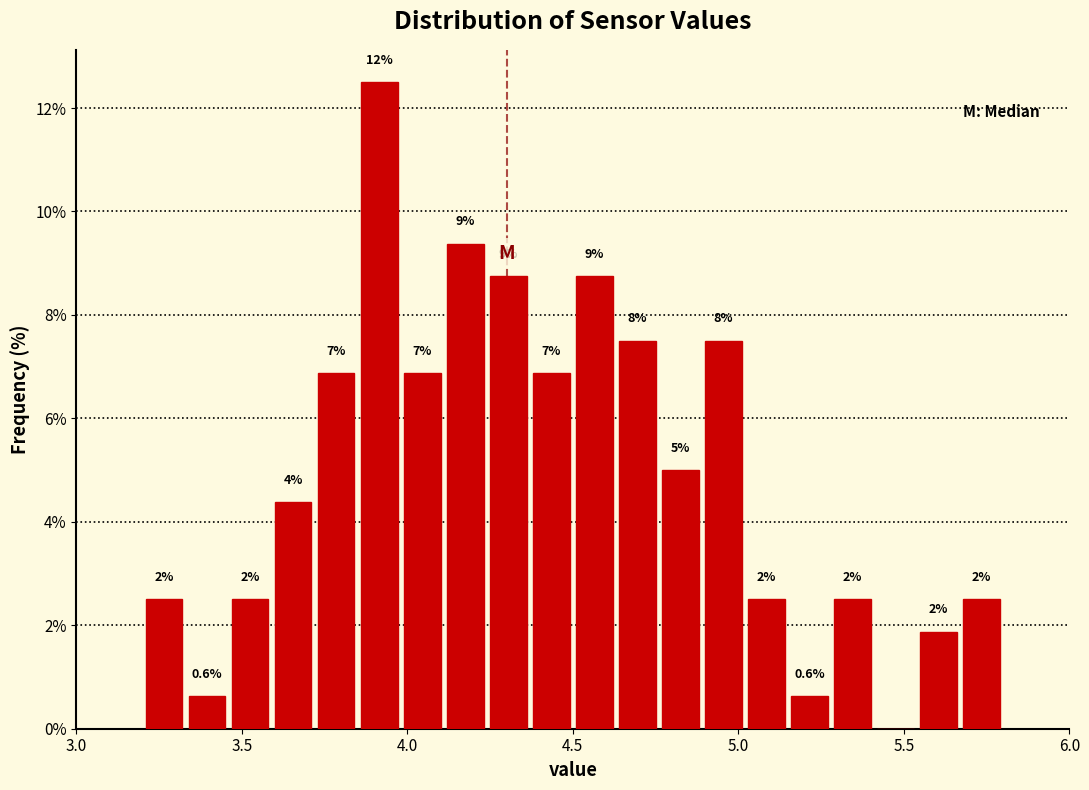

Read against the x-axis, roughly where is the centre of the tallest bar?

3.90